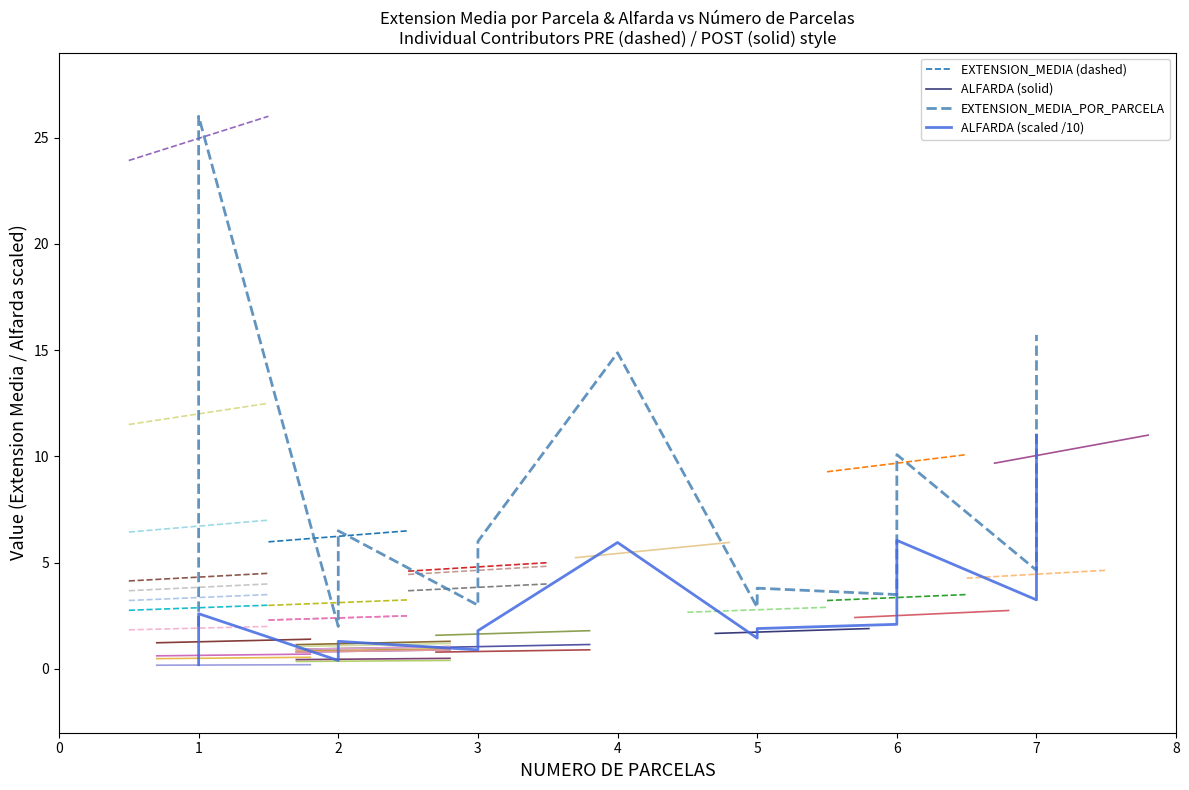

What is the minimum value for EXTENSION_MEDIA (dashed)?

6.0